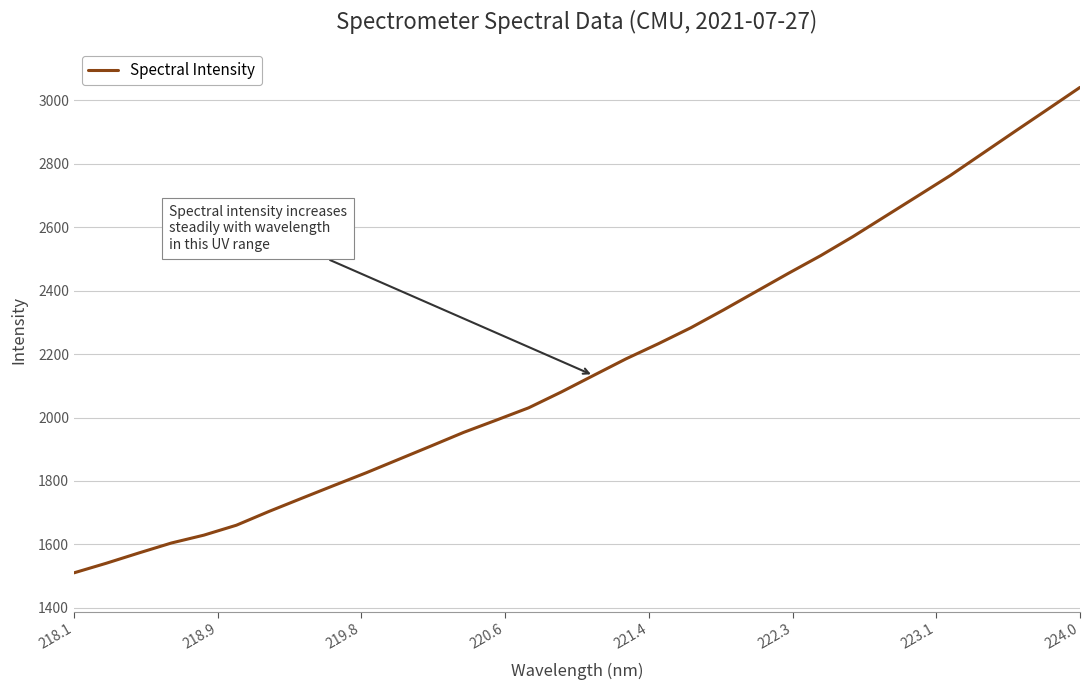

What is the smallest value displayed?

1510.2